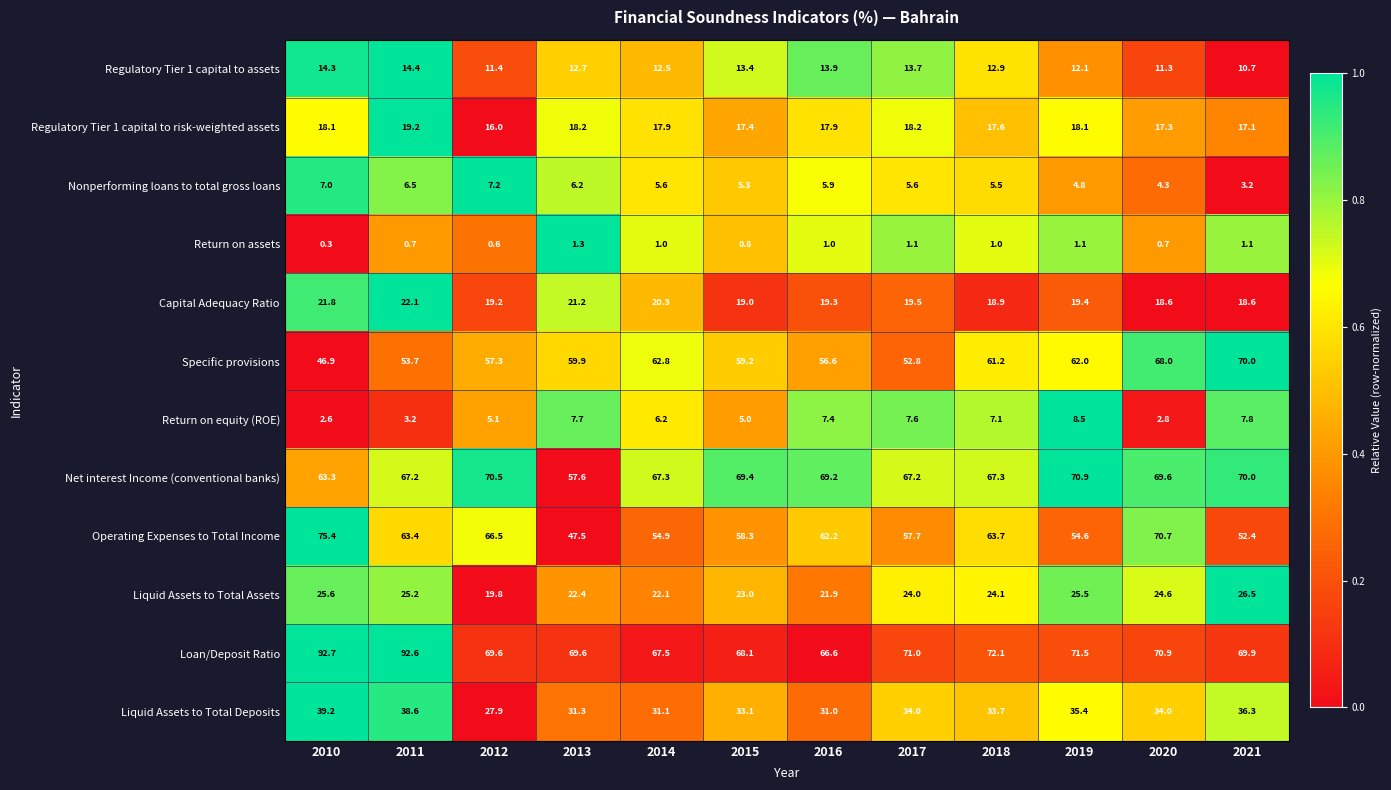

Which series has the largest total across all categories?

Loan/Deposit Ratio